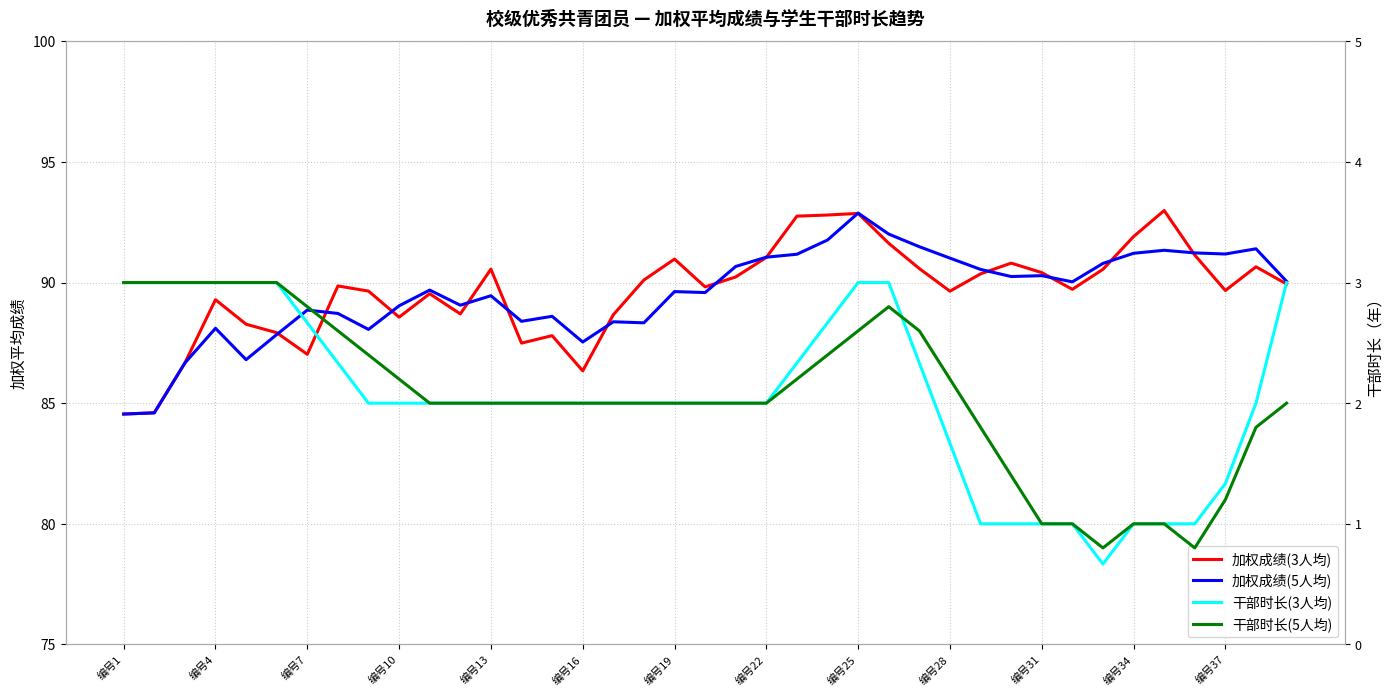

Reading left to right, extract all data points from this chart.

加权成绩(3人均): 84.5	84.6	86.7	89.3	88.3	87.9	87.0	89.9	89.6	88.6	89.5	88.7	90.6	87.5	87.8	86.3	88.7	90.1	91.0	89.8	90.2	91.0	92.8	92.8	92.9	91.6	90.6	89.6	90.4	90.8	90.4	89.7	90.6	91.9	93.0	91.1	89.7	90.7	89.9
加权成绩(5人均): 84.5	84.6	86.7	88.1	86.8	87.8	88.9	88.7	88.1	89.0	89.7	89.1	89.5	88.4	88.6	87.5	88.4	88.3	89.6	89.6	90.7	91.1	91.2	91.8	92.9	92.0	91.5	91.0	90.5	90.2	90.3	90.0	90.8	91.2	91.3	91.2	91.2	91.4	90.0
干部时长(3人均): 3.0	3.0	3.0	3.0	3.0	3.0	2.7	2.3	2.0	2.0	2.0	2.0	2.0	2.0	2.0	2.0	2.0	2.0	2.0	2.0	2.0	2.0	2.3	2.7	3.0	3.0	2.3	1.7	1.0	1.0	1.0	1.0	0.7	1.0	1.0	1.0	1.3	2.0	3.0
干部时长(5人均): 3.0	3.0	3.0	3.0	3.0	3.0	2.8	2.6	2.4	2.2	2.0	2.0	2.0	2.0	2.0	2.0	2.0	2.0	2.0	2.0	2.0	2.0	2.2	2.4	2.6	2.8	2.6	2.2	1.8	1.4	1.0	1.0	0.8	1.0	1.0	0.8	1.2	1.8	2.0